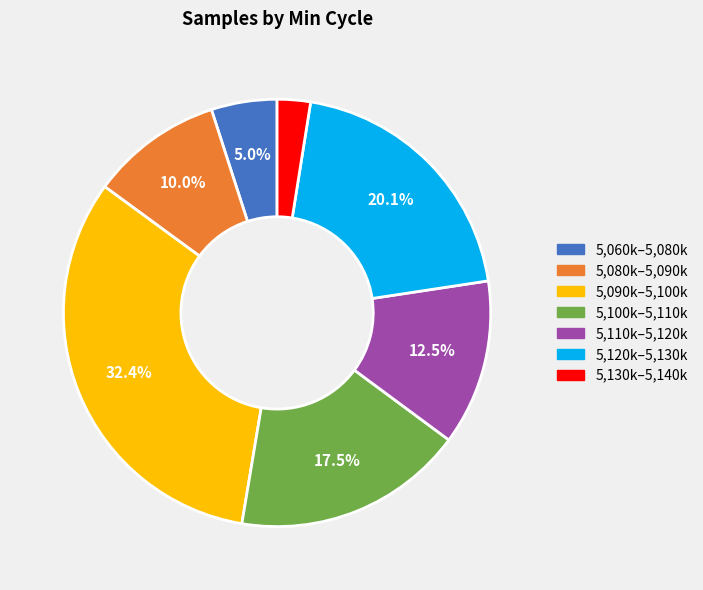

Is there a majority slice in this chart?

No